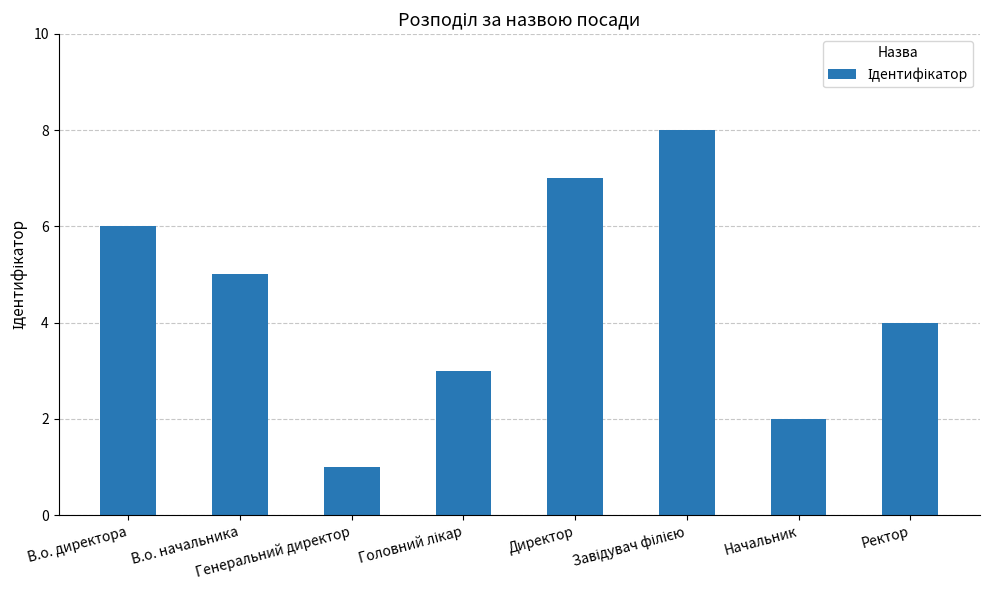

Is it true that the value at В.о. начальника is 1?

False